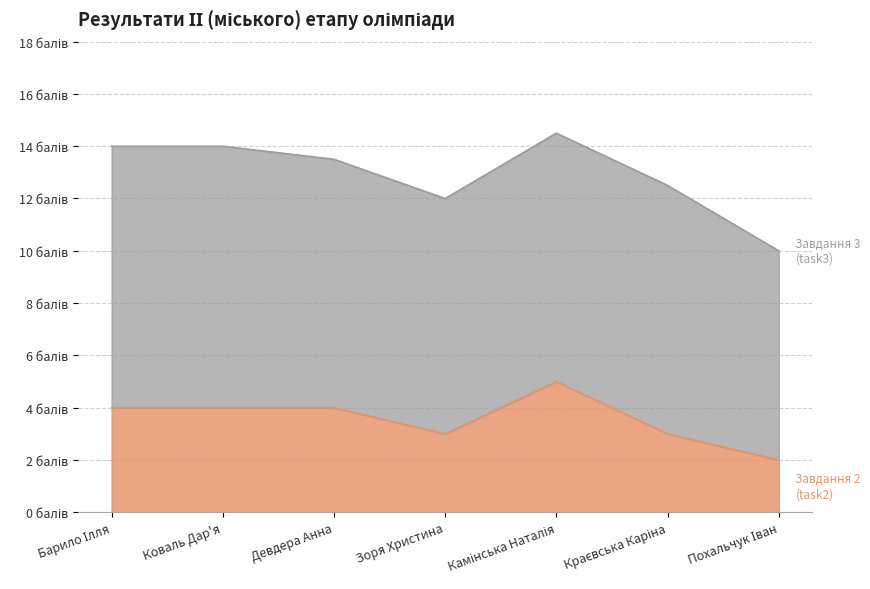

At which category does the data reach its first local valley?

Зоря Христина